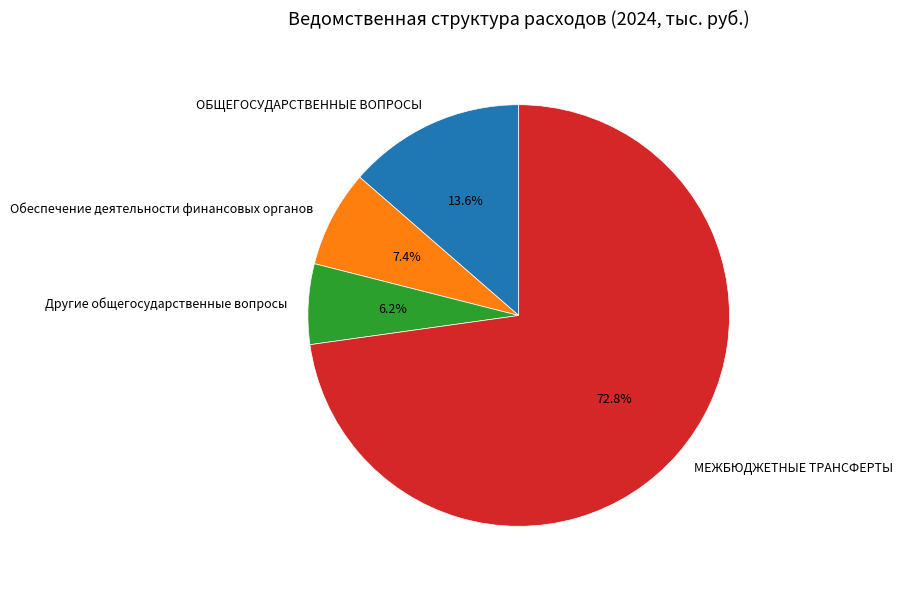

How many segments does this pie chart have?

4